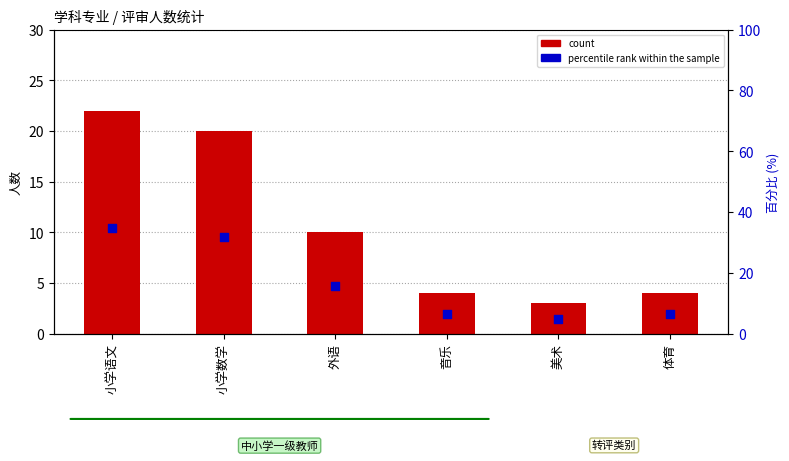

What are all the series names shown in the legend?

count, percentile rank within the sample